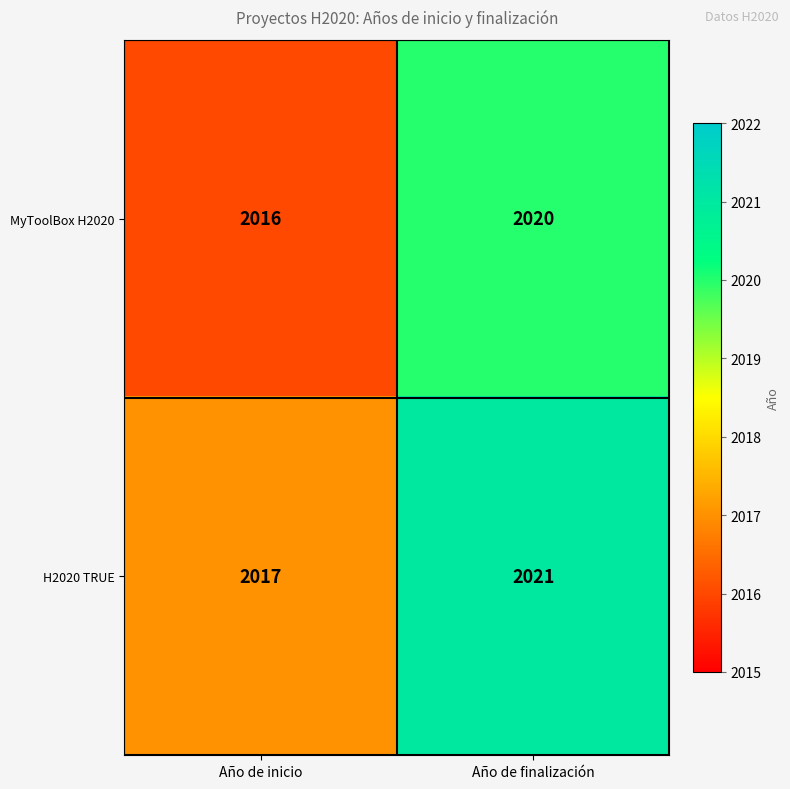

Which category has the highest value across all series?

Año de finalización